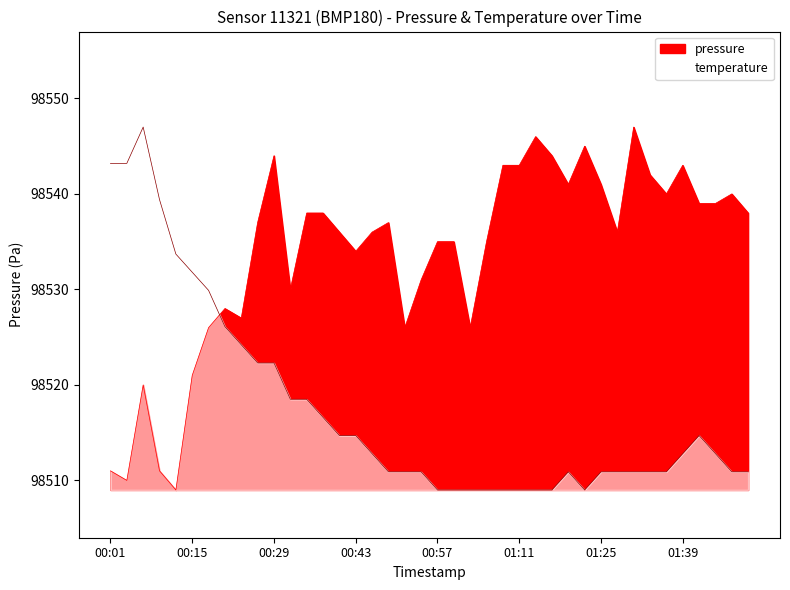

What is the difference between the maximum and minimum values in the temperature series?

38.0